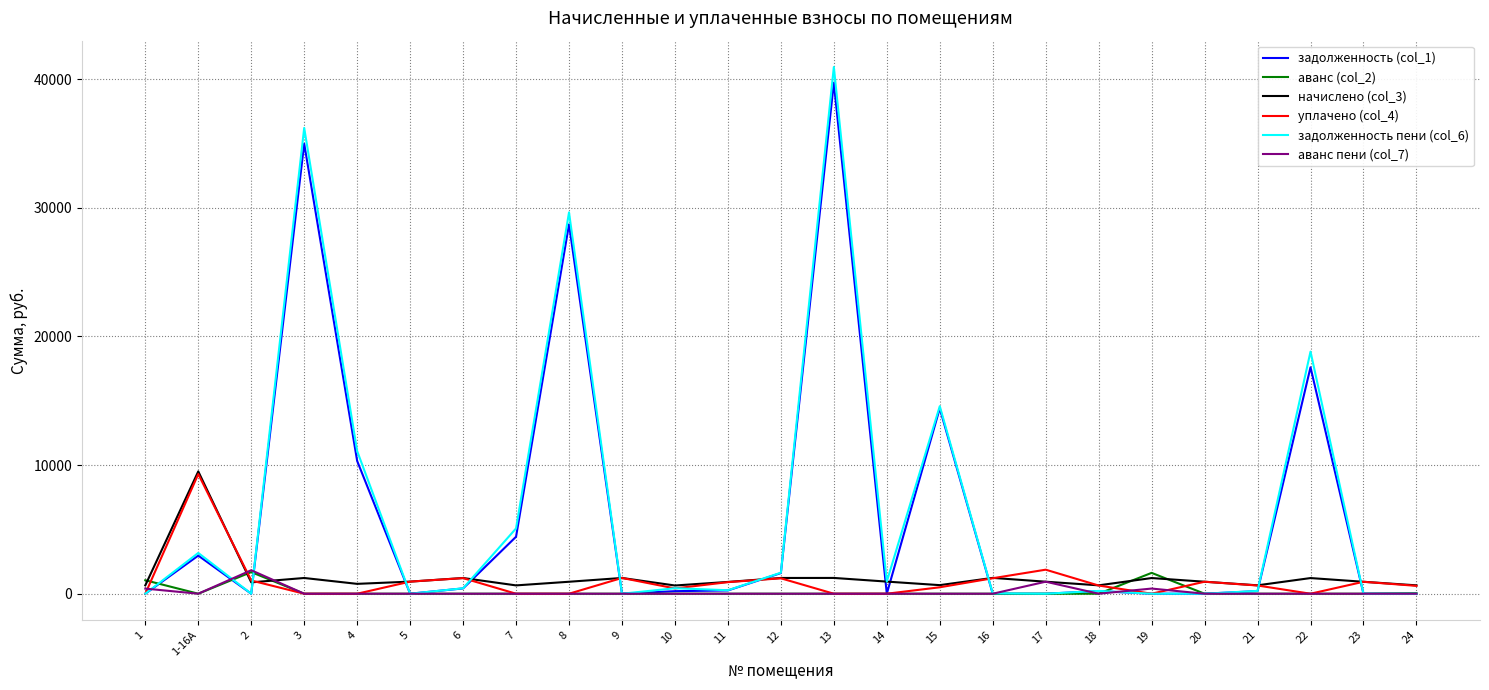

Which series has the largest range (max minus min)?

задолженность пени (col_6)